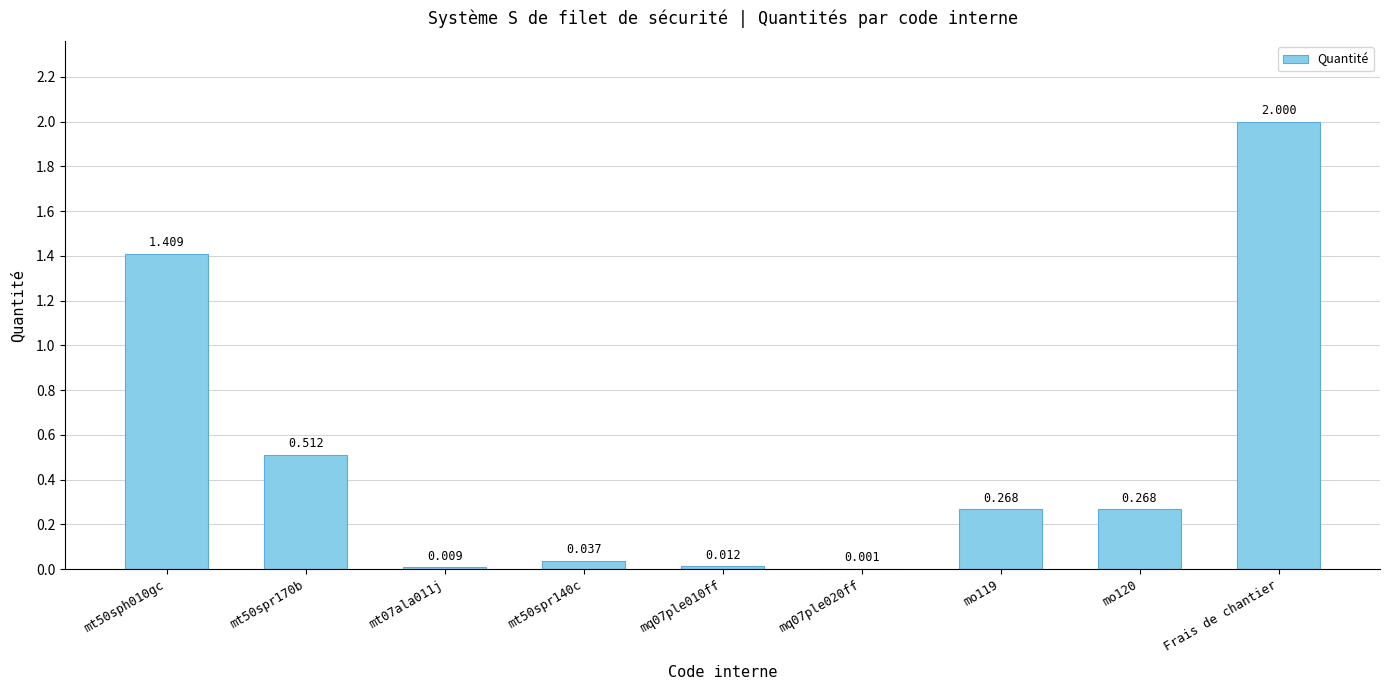

Which label corresponds to the largest value in the chart?

Frais de chantier